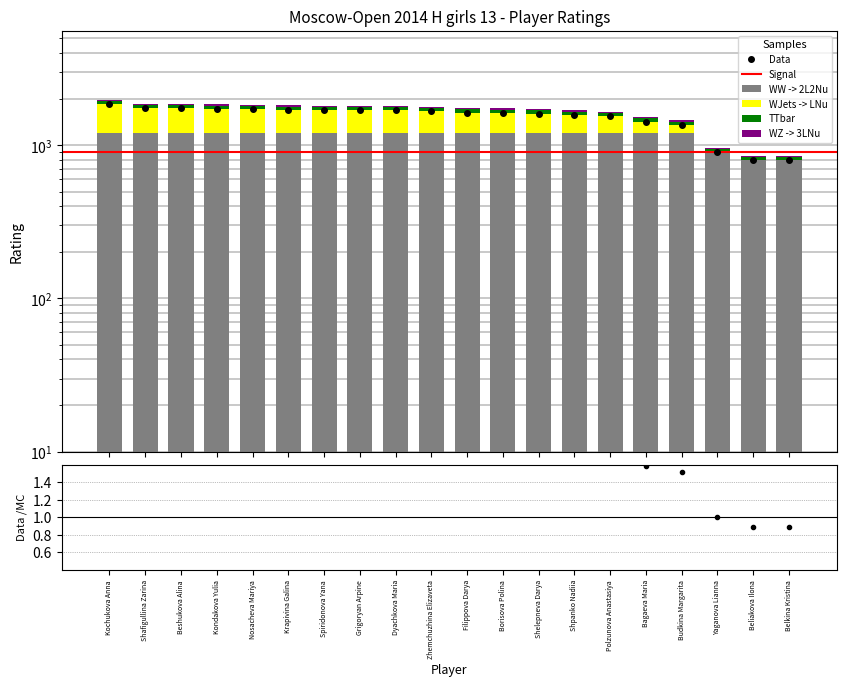

List the labels in order of value, smallest first.

Beliakova Ilona, Belkina Kristina, Yaganova Lianna, Budkina Margarita, Bagaeva Maria, Polzunova Anastasiya, Shpanko Nadiia, Shelepneva Darya, Borisova Polina, Filippova Darya, Zhemchuzhina Elizaveta, Dyachkova Maria, Grigoryan Arpine, Spiridonova Yana, Krapivina Galina, Nosacheva Mariya, Kondakova Yulia, Beshukova Alina, Shafigullina Zarina, Kochukova Anna